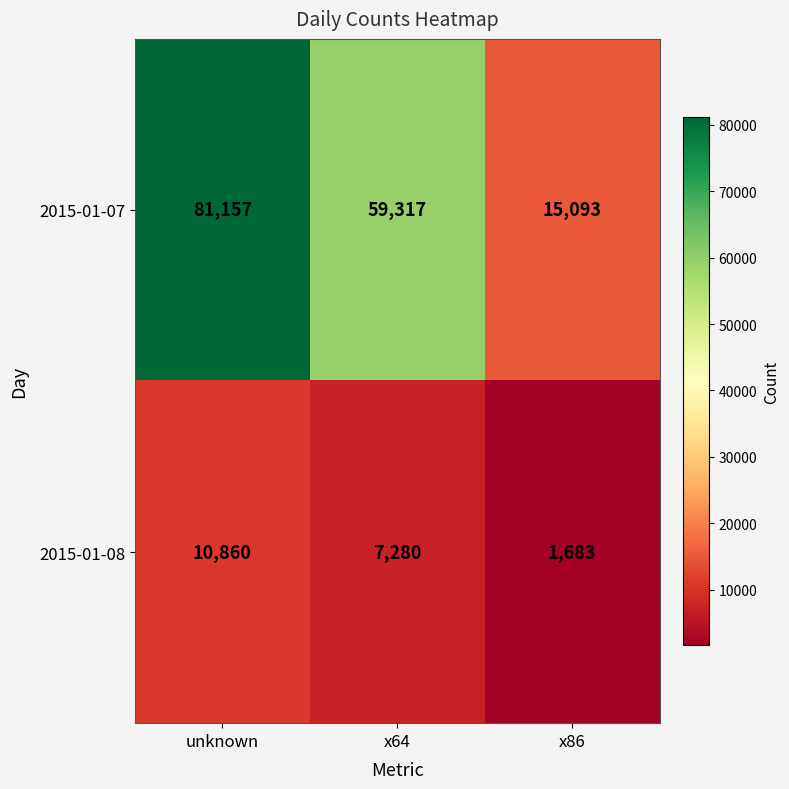

What is the sum of the 2015-01-08 values at x64 and x86?

8963